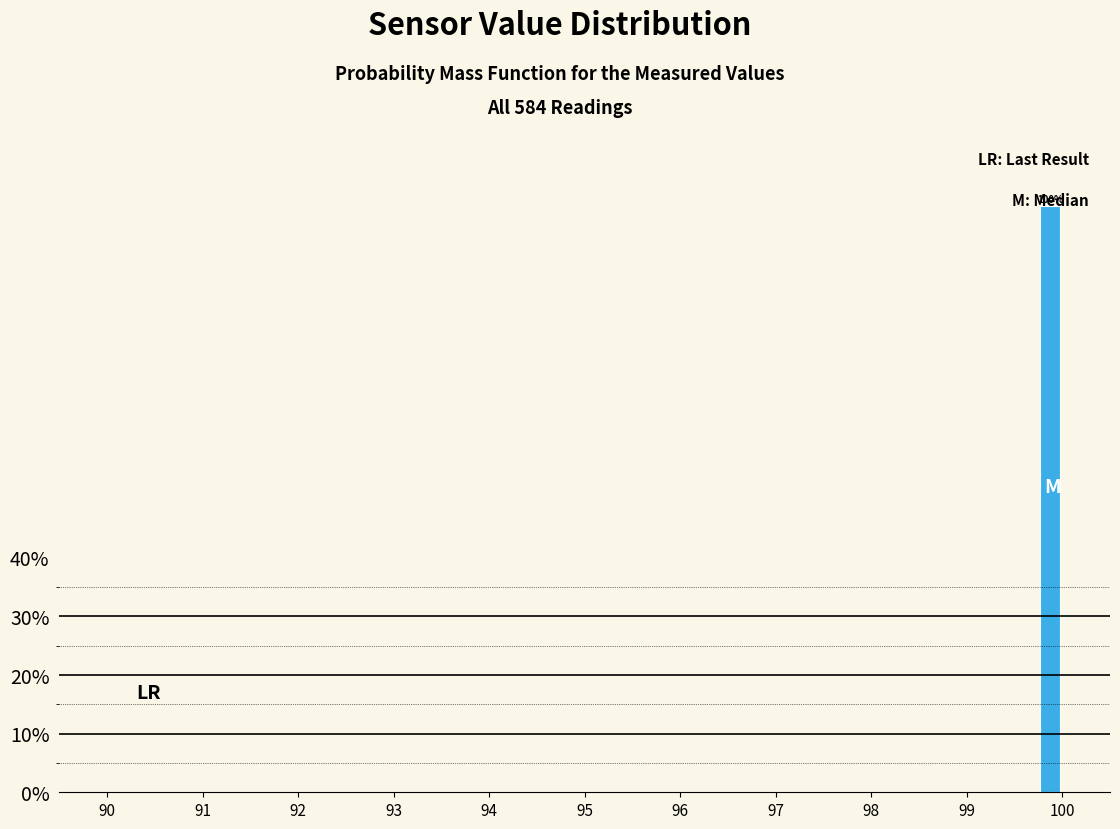

Around what value on the x-axis is the tallest bar? Give the approximate position of its centre, as read against the axis.

99.9